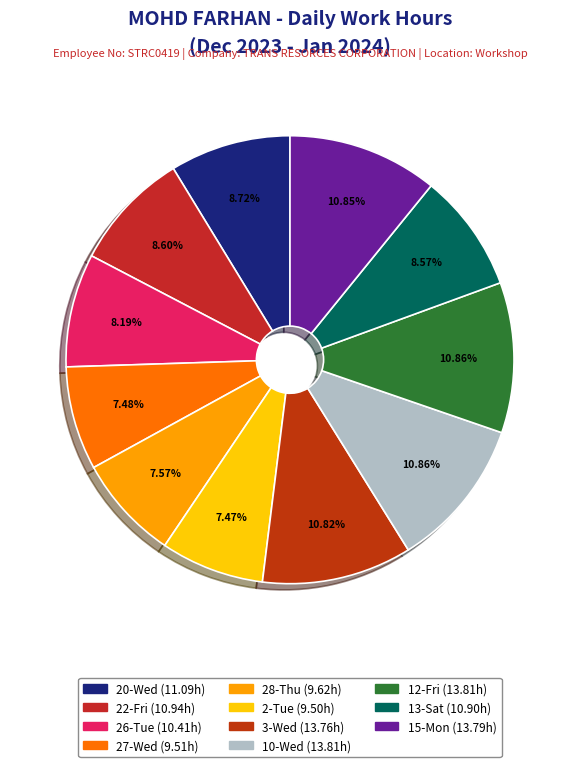

To the nearest percent, what percentage of the pie is 15-Mon?

11%